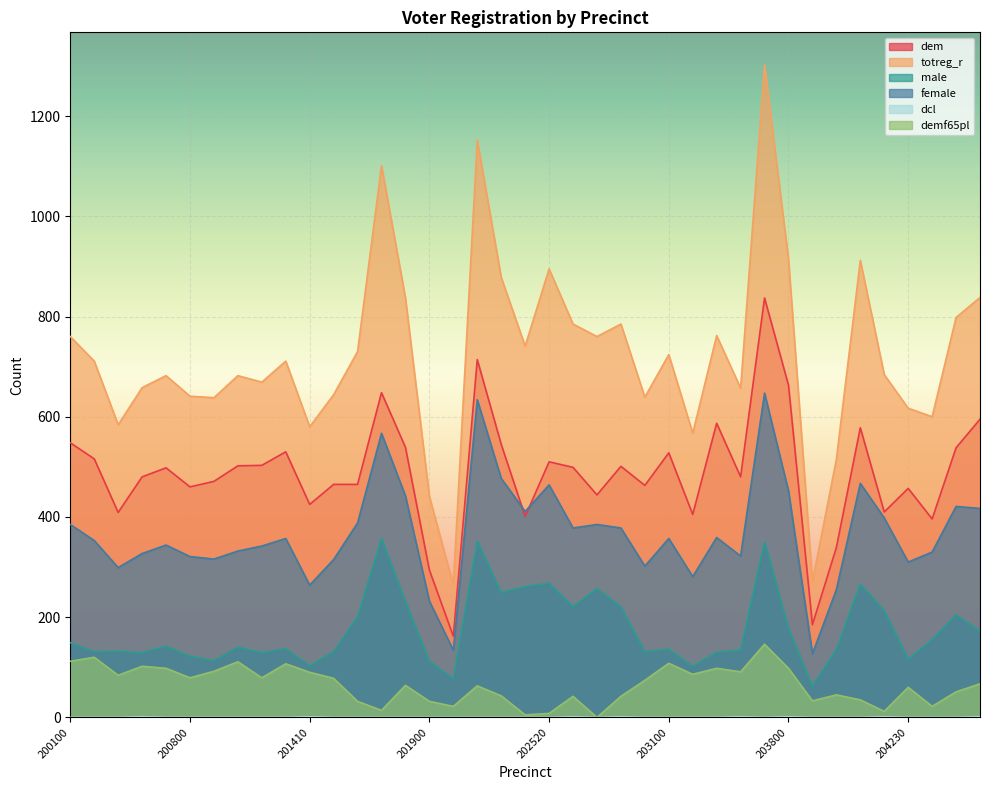

What is the total value across all series at 203800?

2306